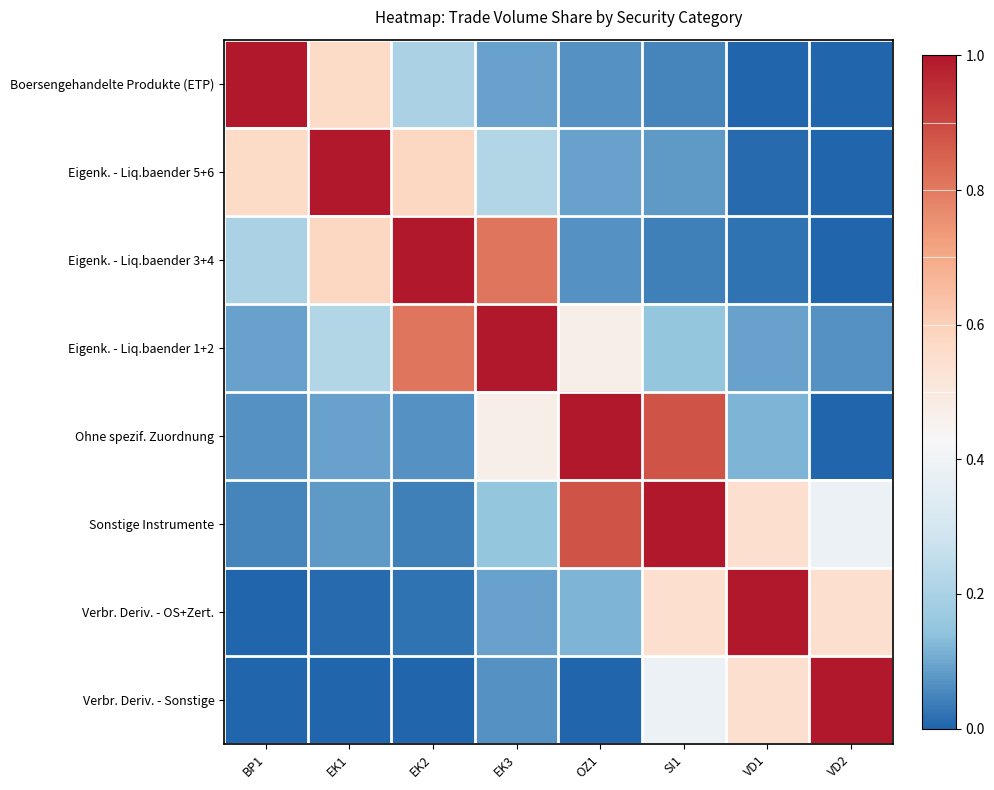

At how many categories does at least one series exceed 0?

8